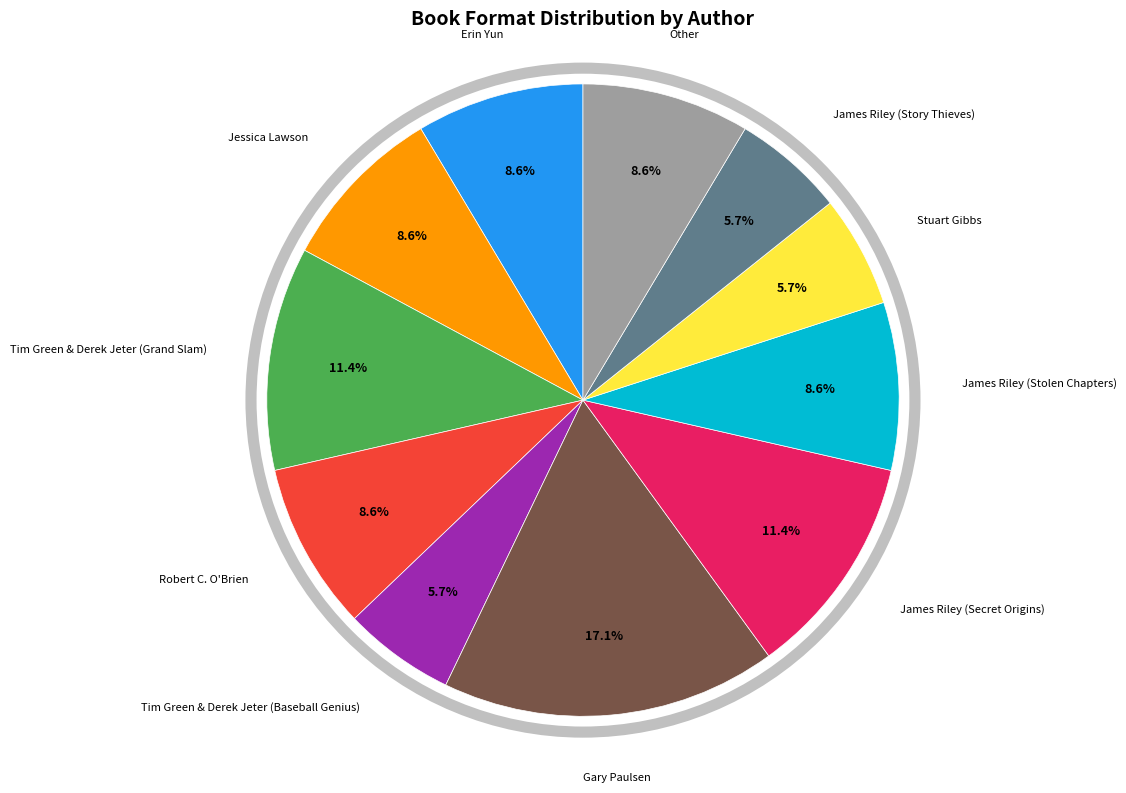

To the nearest percent, what is the difference between the Jessica Lawson and James Riley (Secret Origins) slice percentages?

3%